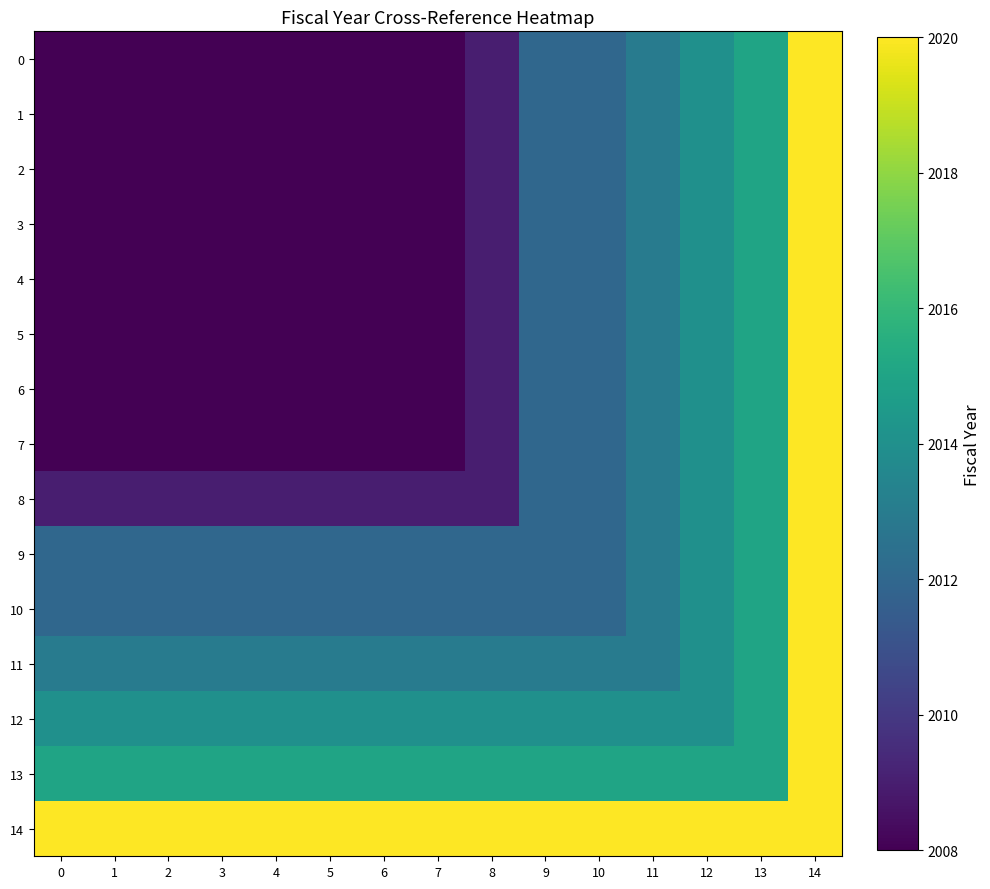

At which category is the sum across all series the highest?

14